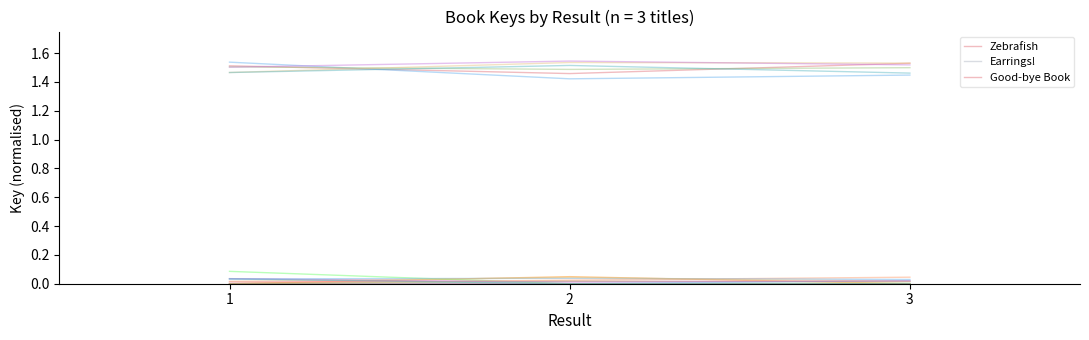

What is the maximum value shown in the chart?

1.5